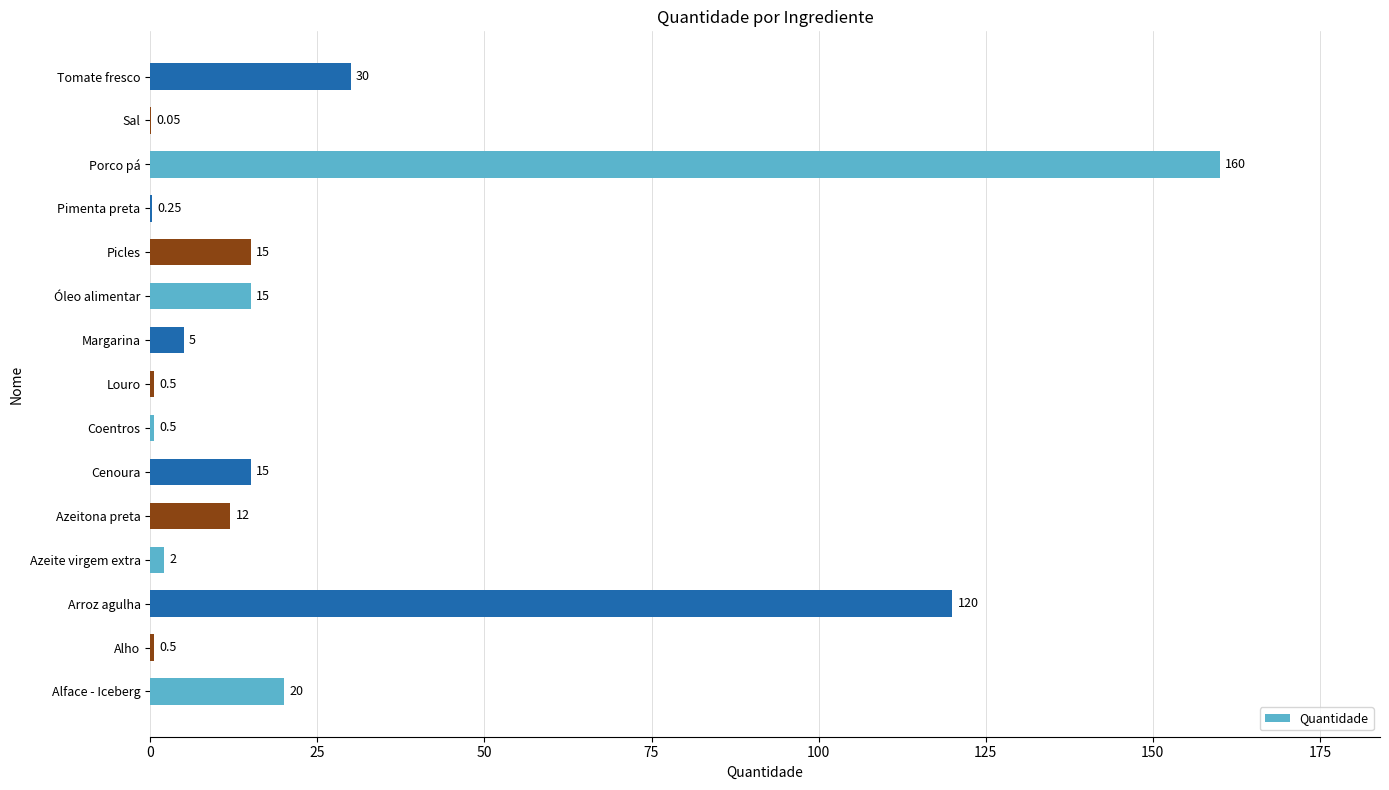

Which category has the highest value across all series?

Porco pá